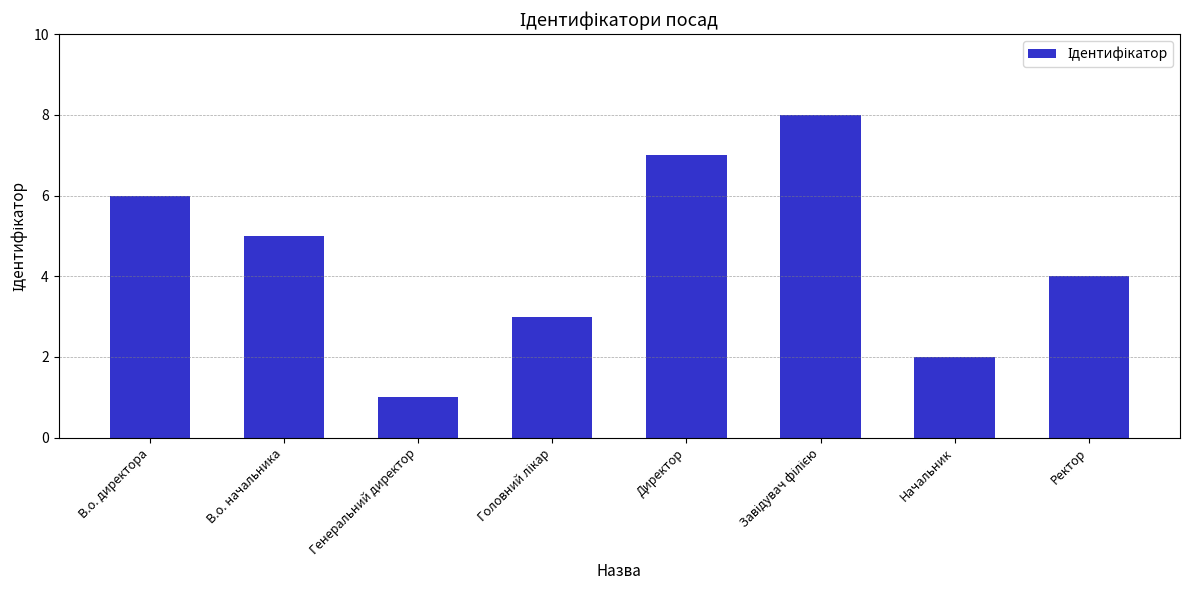

True or false: the data shows 7 at Директор.

True